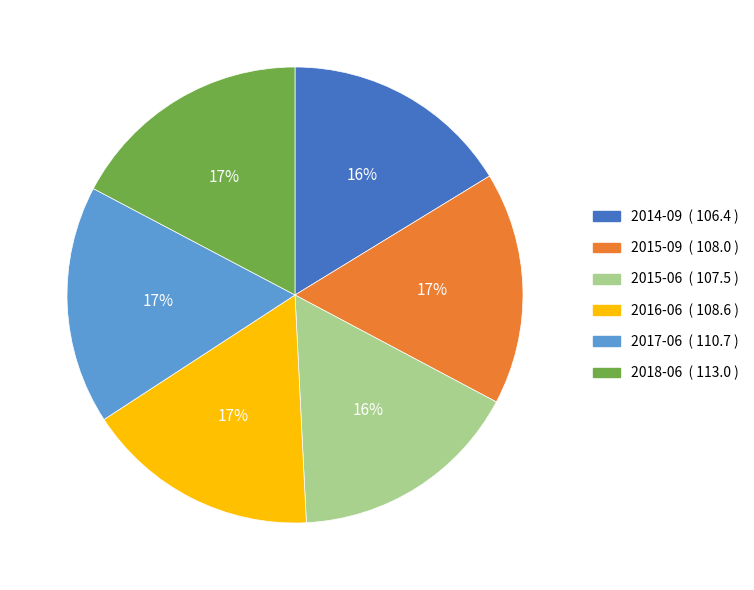

How many slices are in this pie chart?

6